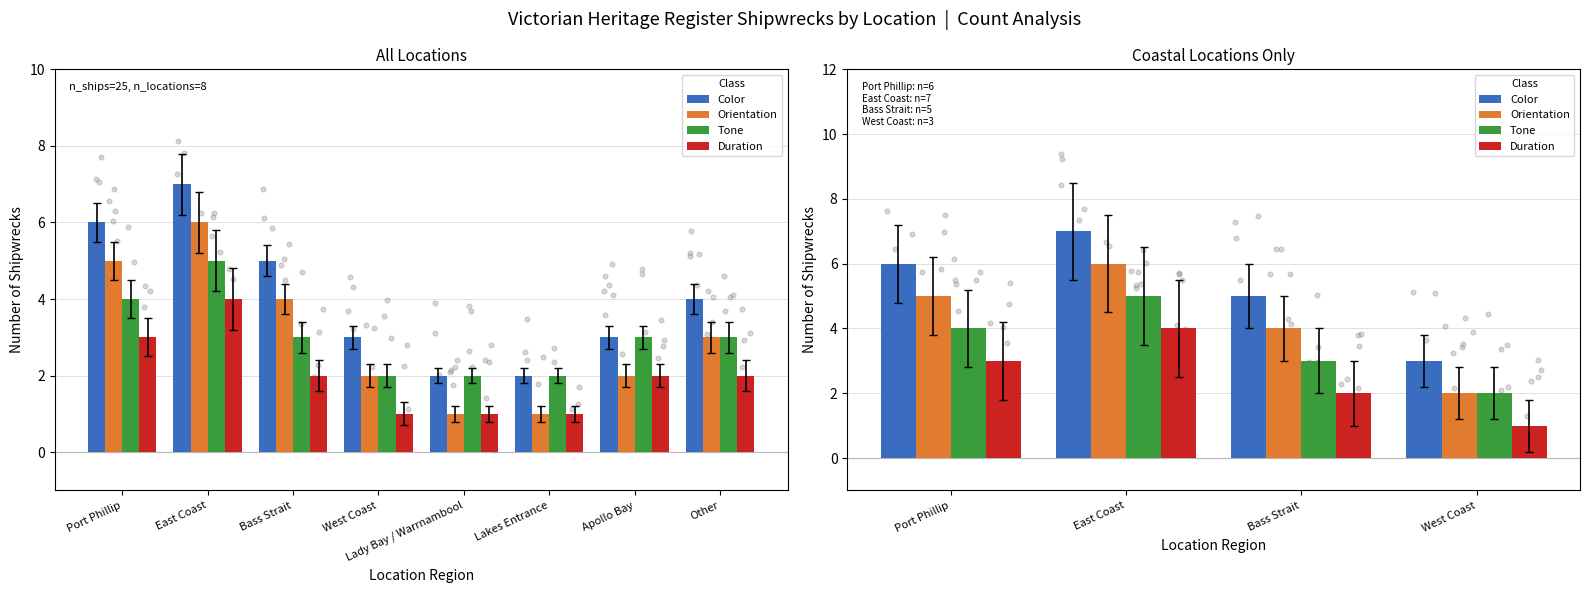

At which category is the sum across all series the highest?

East Coast